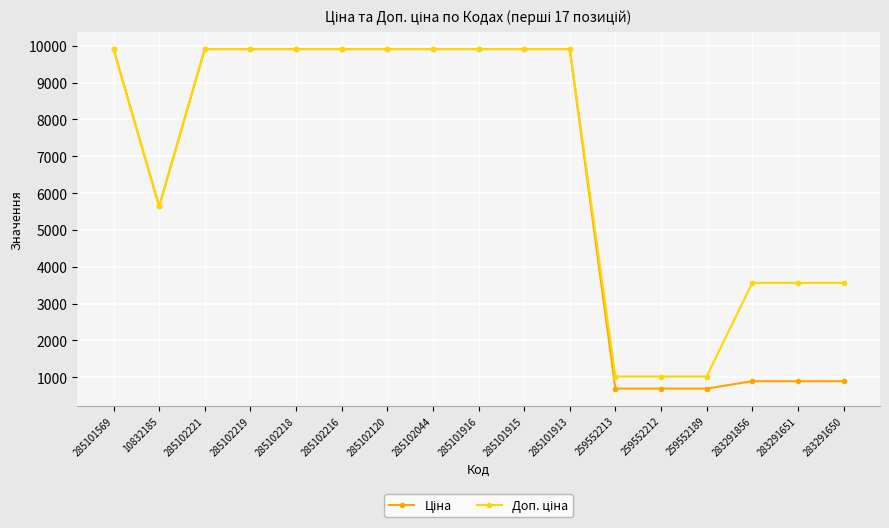

What is the total value across all series at 259552213?

1706.9